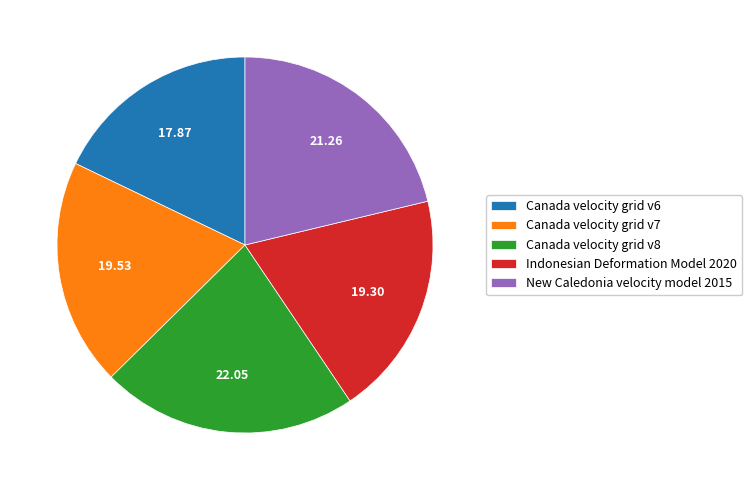

Which slice is the largest?

Canada velocity grid v8